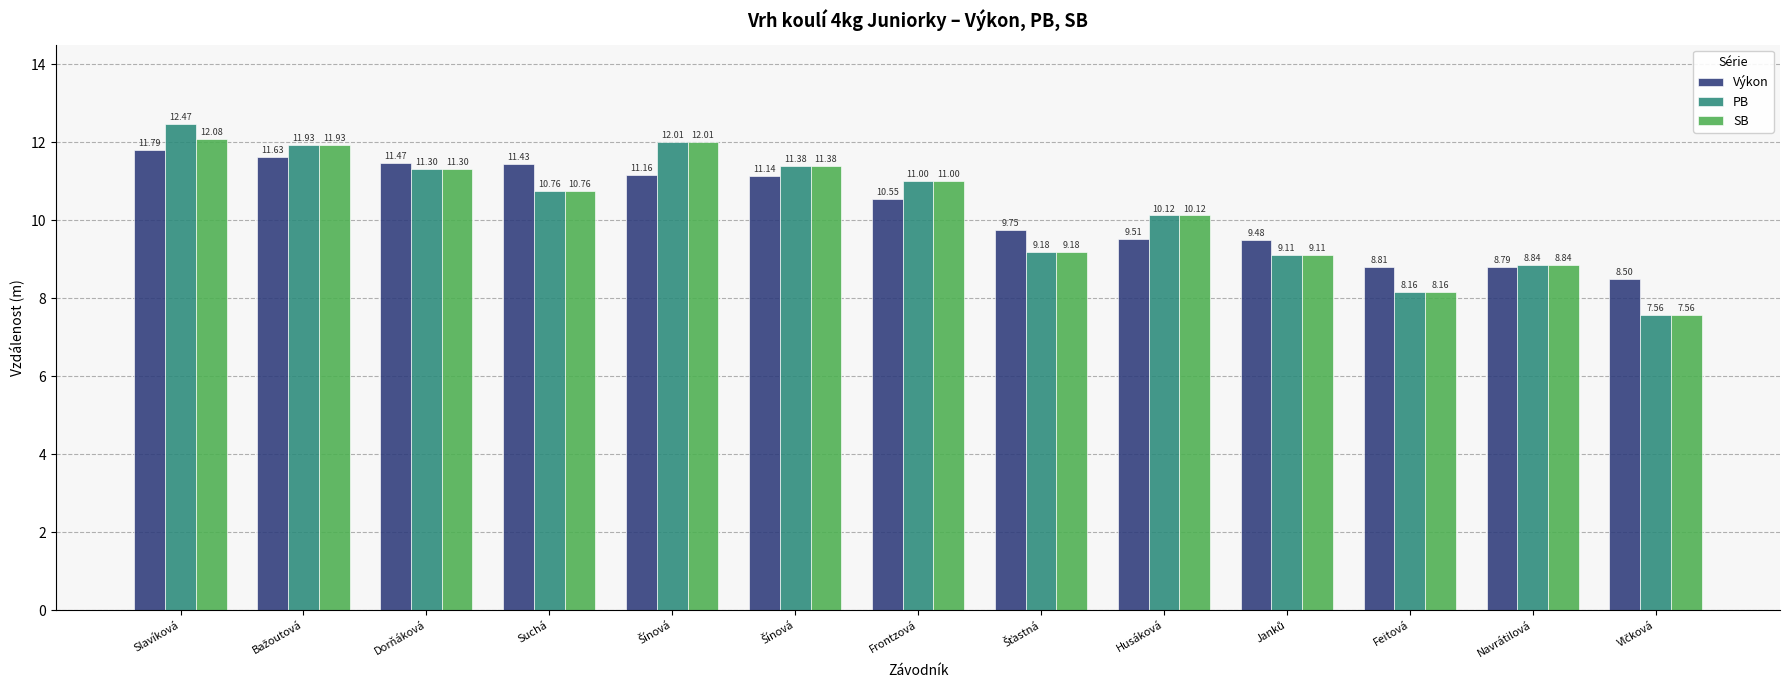

What is the spread (max minus min) of values at Navrátilová?

0.1